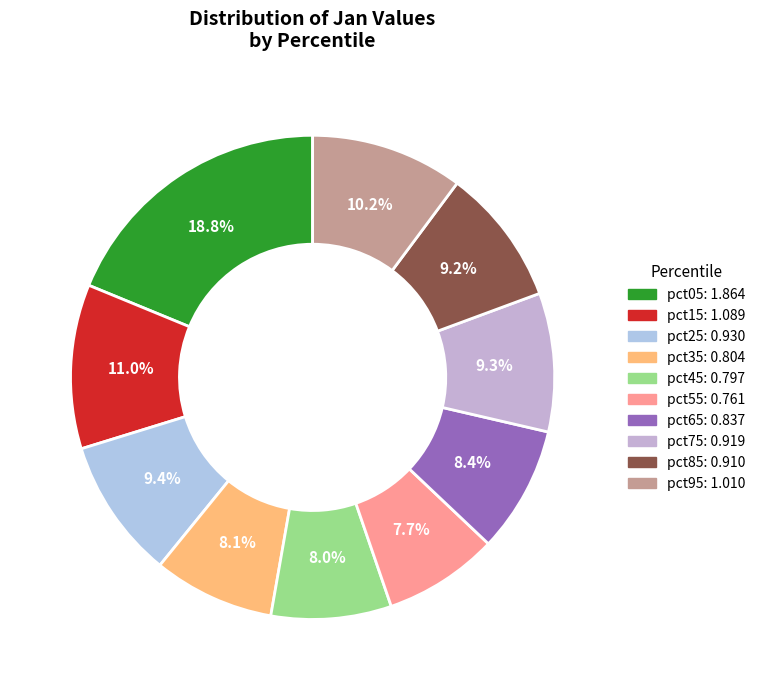

How many slices are in this pie chart?

10